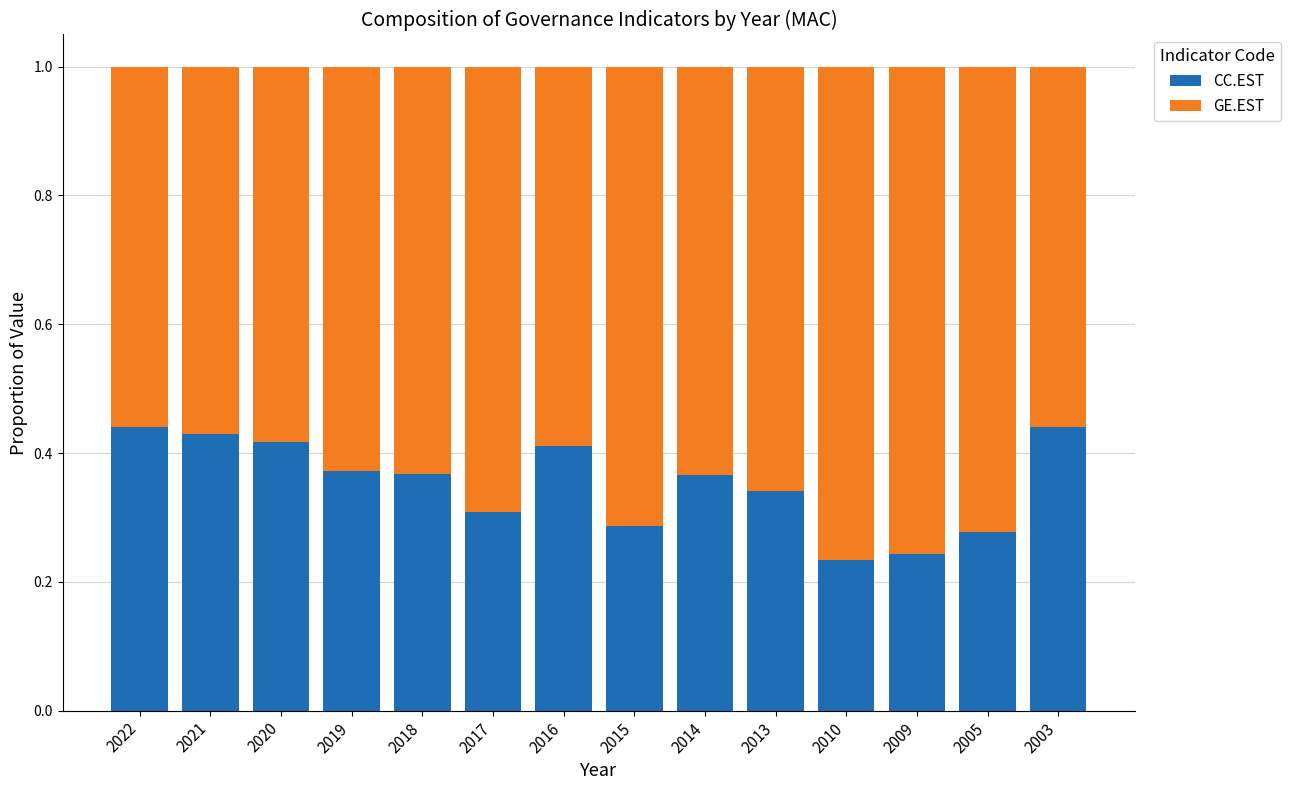

What is the total value across all series at 2014?

1.0